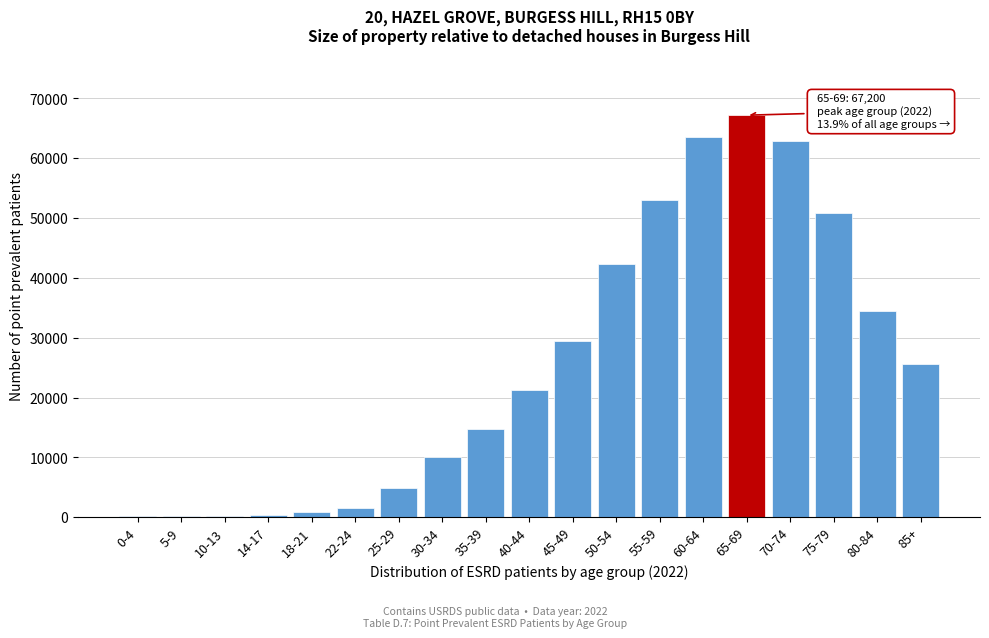

What is the change in value from 60-64 to 75-79?

-12656